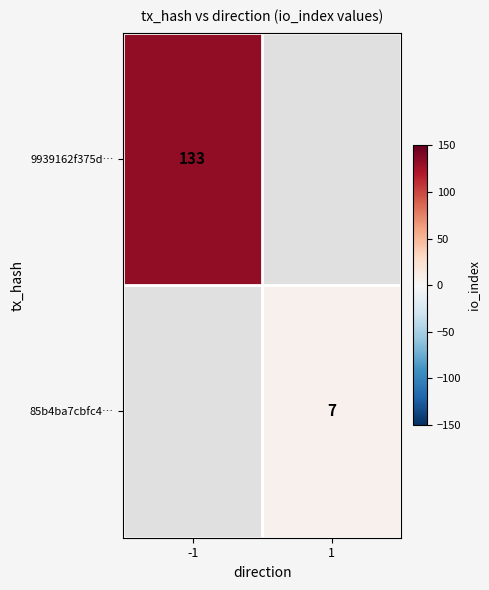

The value of 9939162f375d… at -1 is 73. True or false?

False